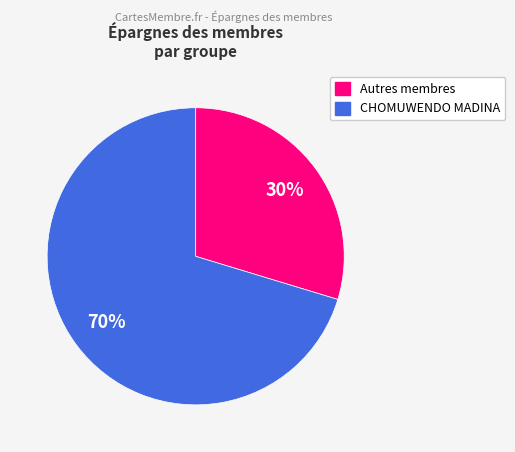

To the nearest percent, what is the average slice percentage?

50%